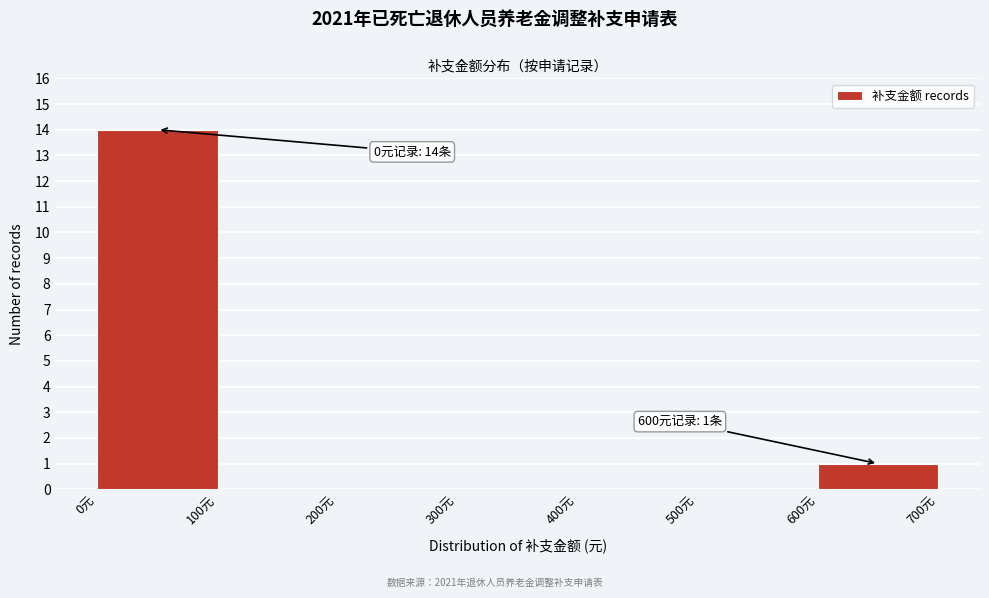

Over which range of the x-axis is the bar tallest?

0 to 100